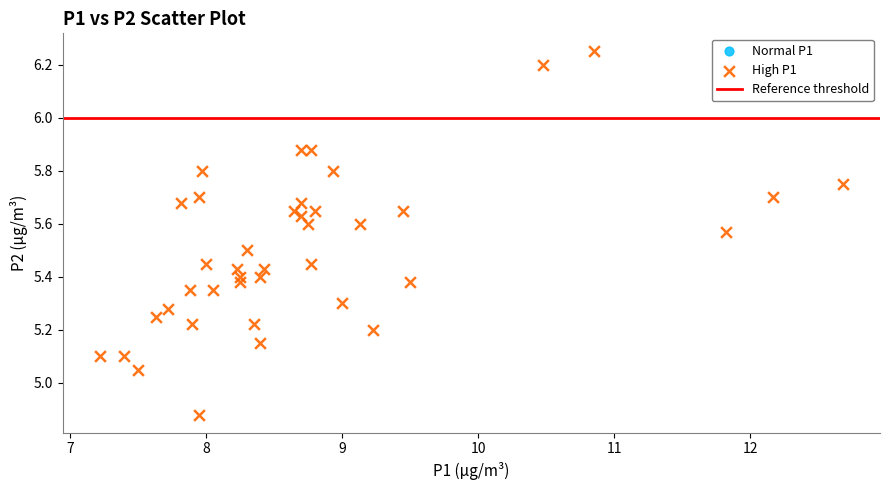

What is the range of Y values (max minus min)?

1.4